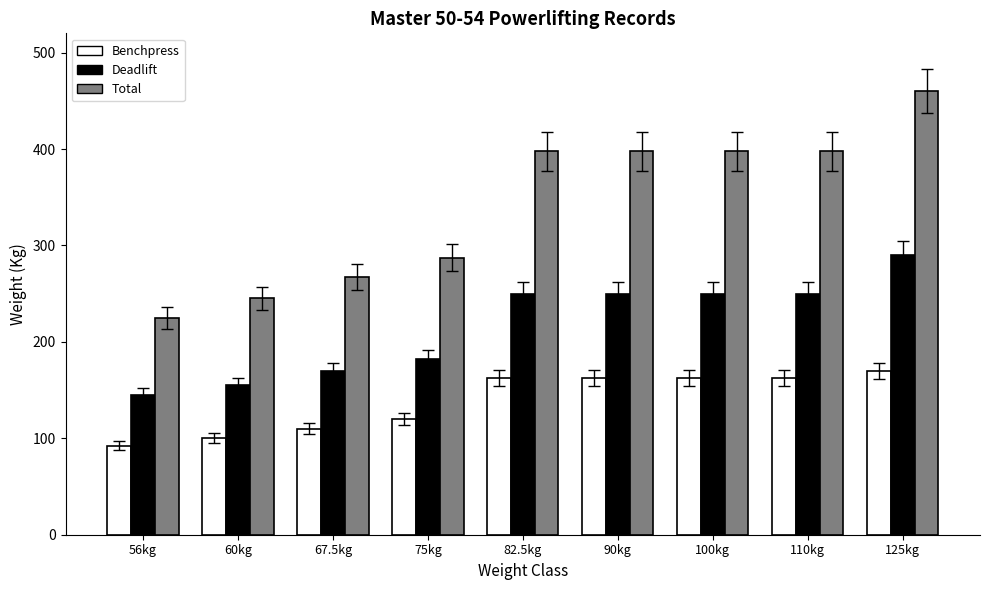

What position from the left is 75kg?

4